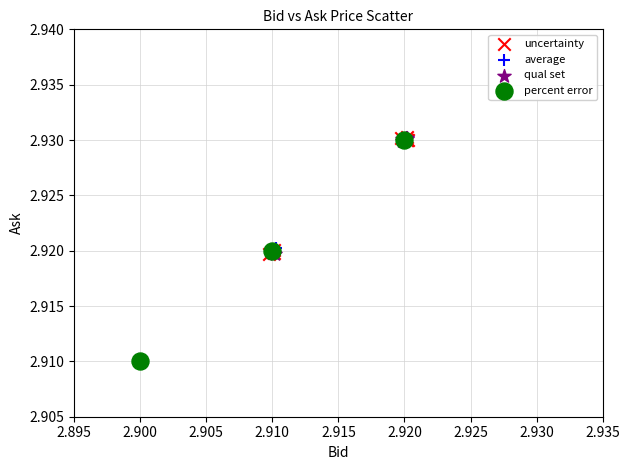

Which series has the largest Y range (max minus min)?

average